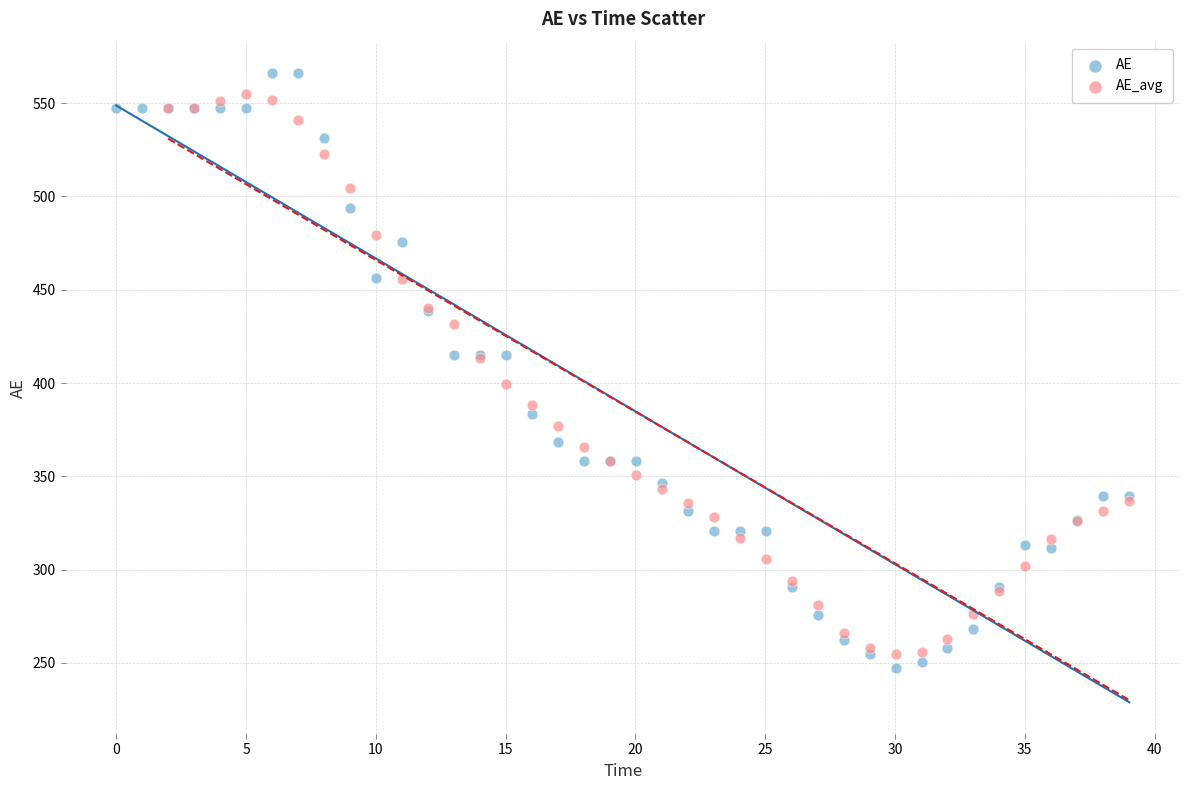

Which series has the widest spread of Y values?

AE